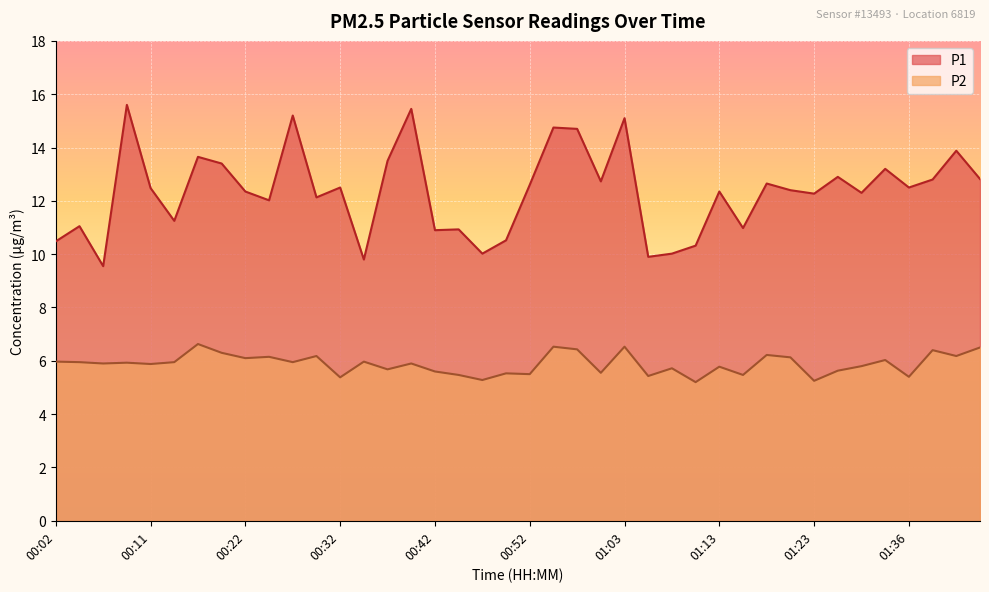

True or false: P1 has more than 2 interior local peaks.

True